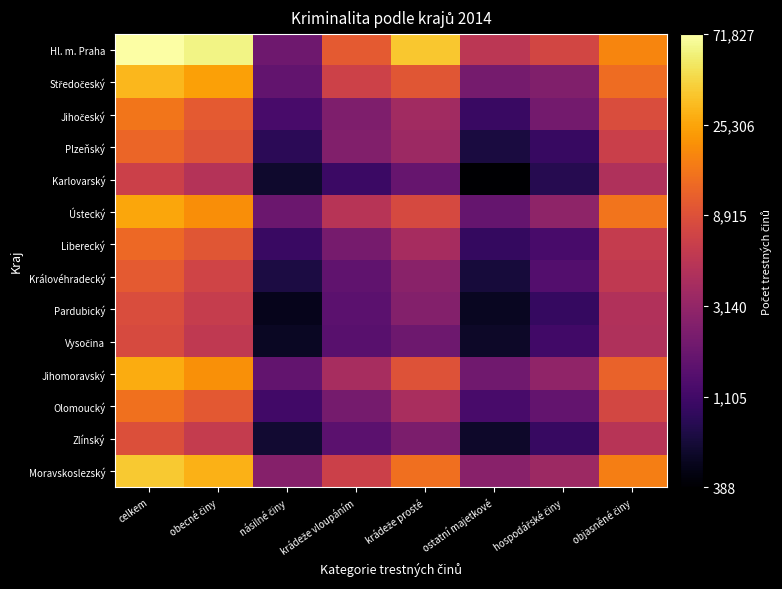

At which category is the sum across all series the highest?

celkem